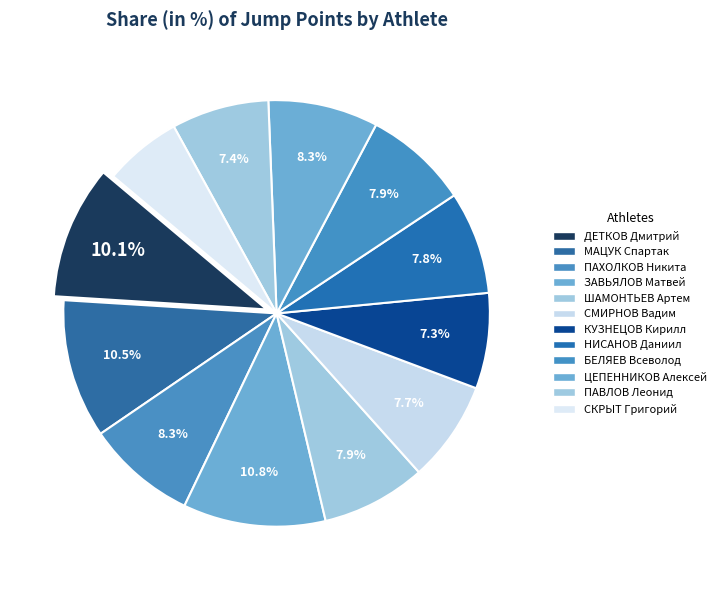

Is there any slice that represents more than half of the pie?

No